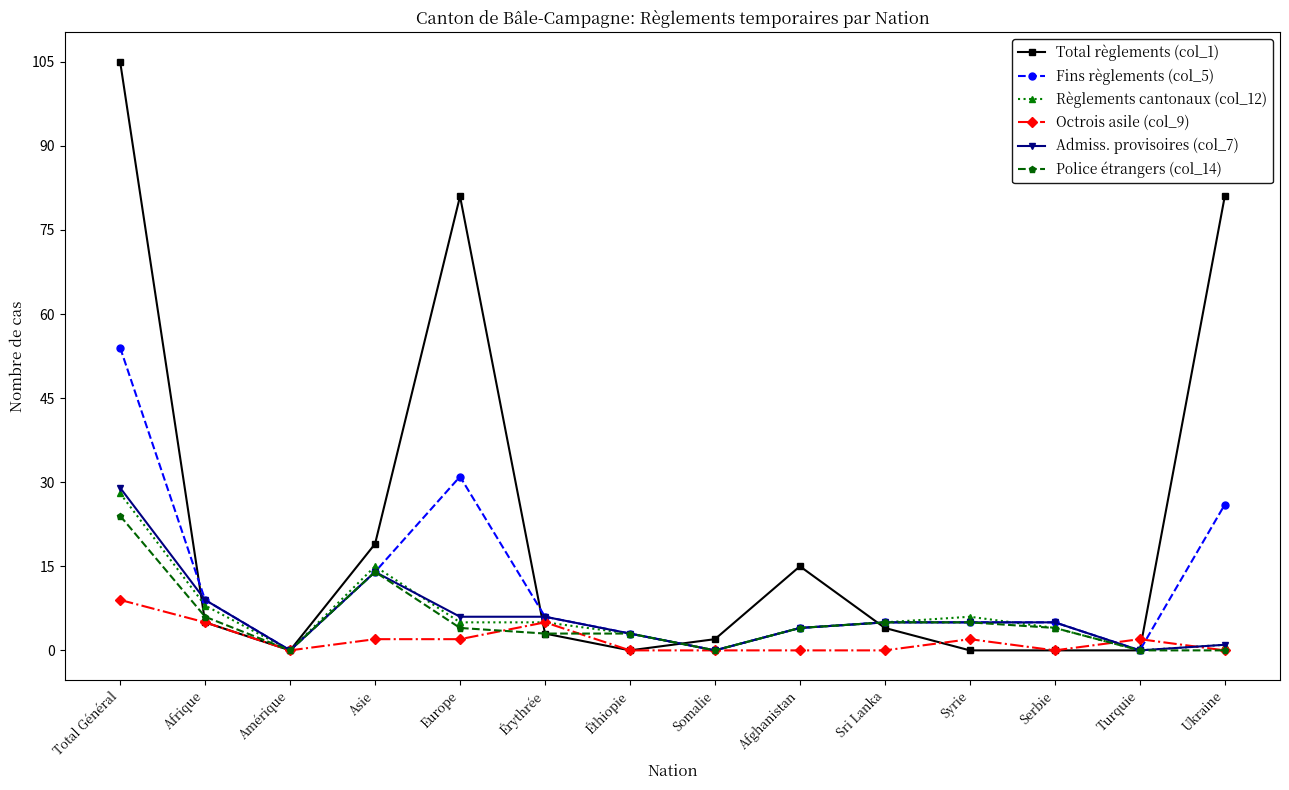

What position from the left is Amérique?

3